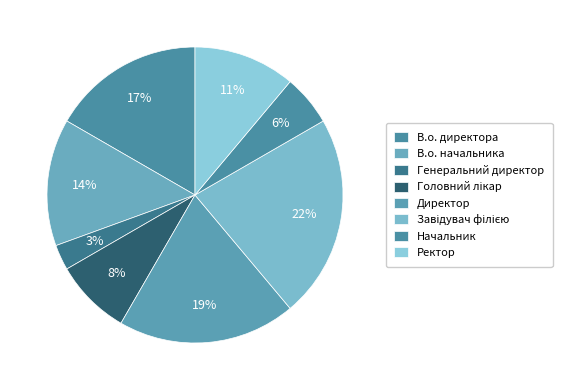

Which category has the smallest portion of the pie?

Генеральний директор